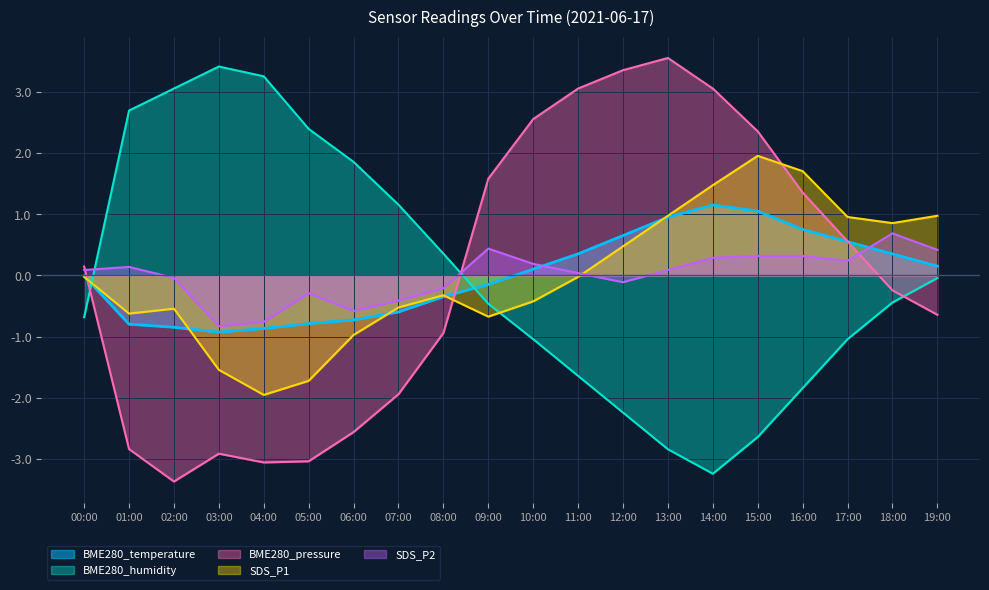

Between which two adjacent categories do SDS_P1 and SDS_P2 first intersect?

11:00 and 12:00